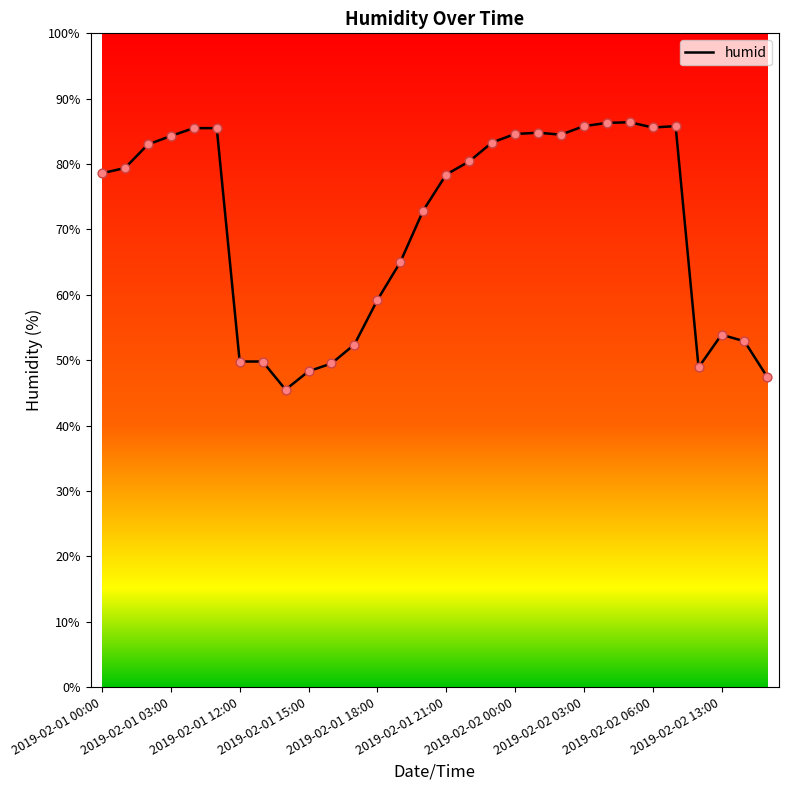

What is the maximum value shown in the chart?

86.4